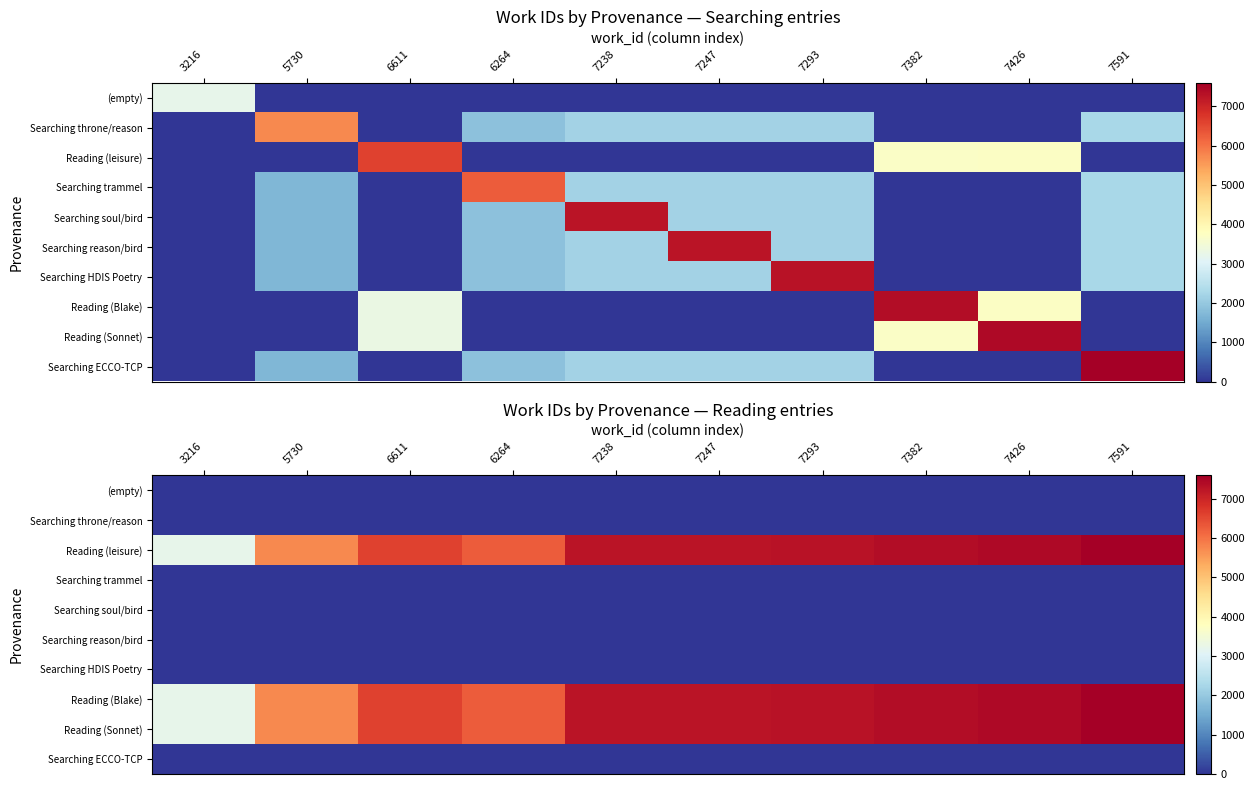

At which label does Reading (leisure) reach its peak?

7591